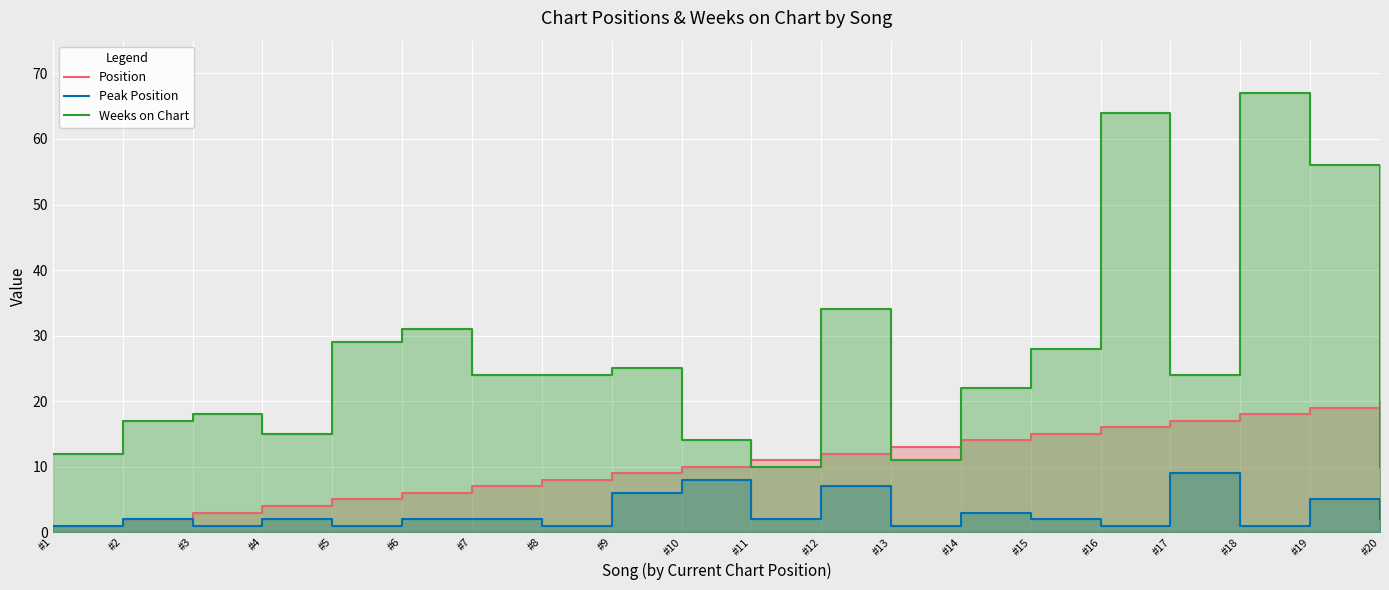

Rank the series by their maximum value, from lowest to highest.

Peak Position, Position, Weeks on Chart